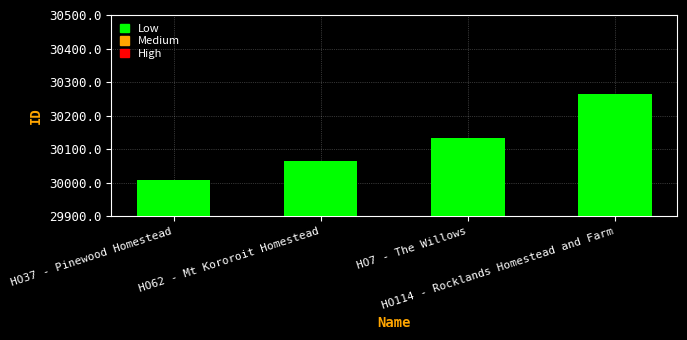

What position from the left is HO62 - Mt Kororoit Homestead?

2